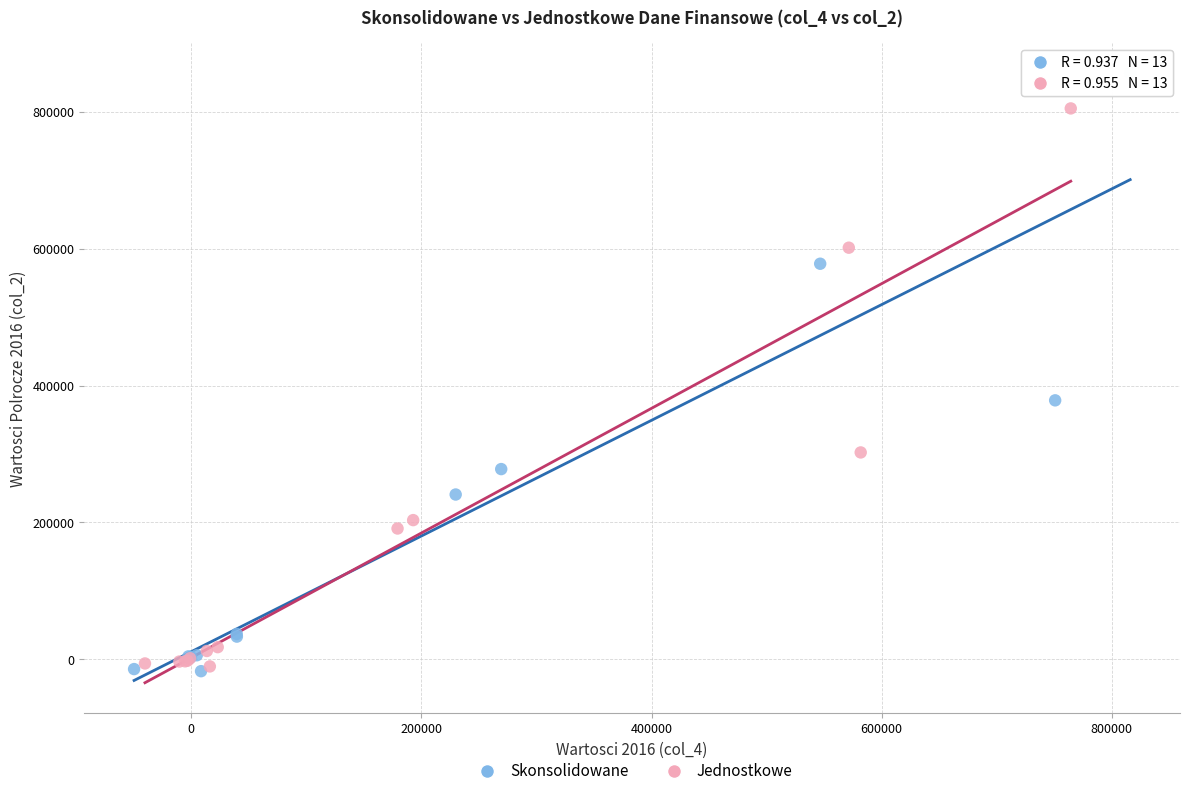

Which series reaches the maximum Y coordinate?

Skonsolidowane